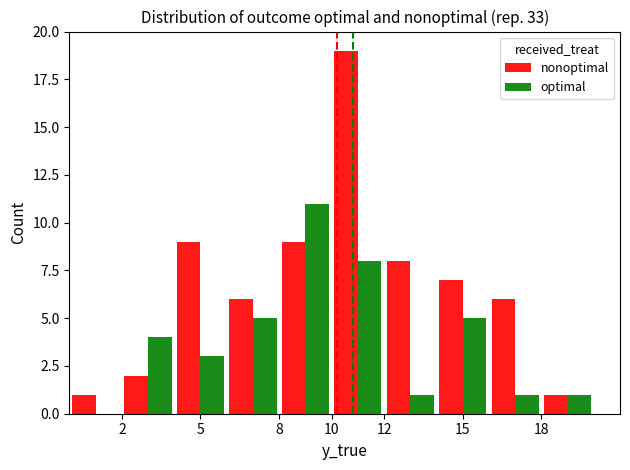

Which series has the largest total across all categories?

nonoptimal